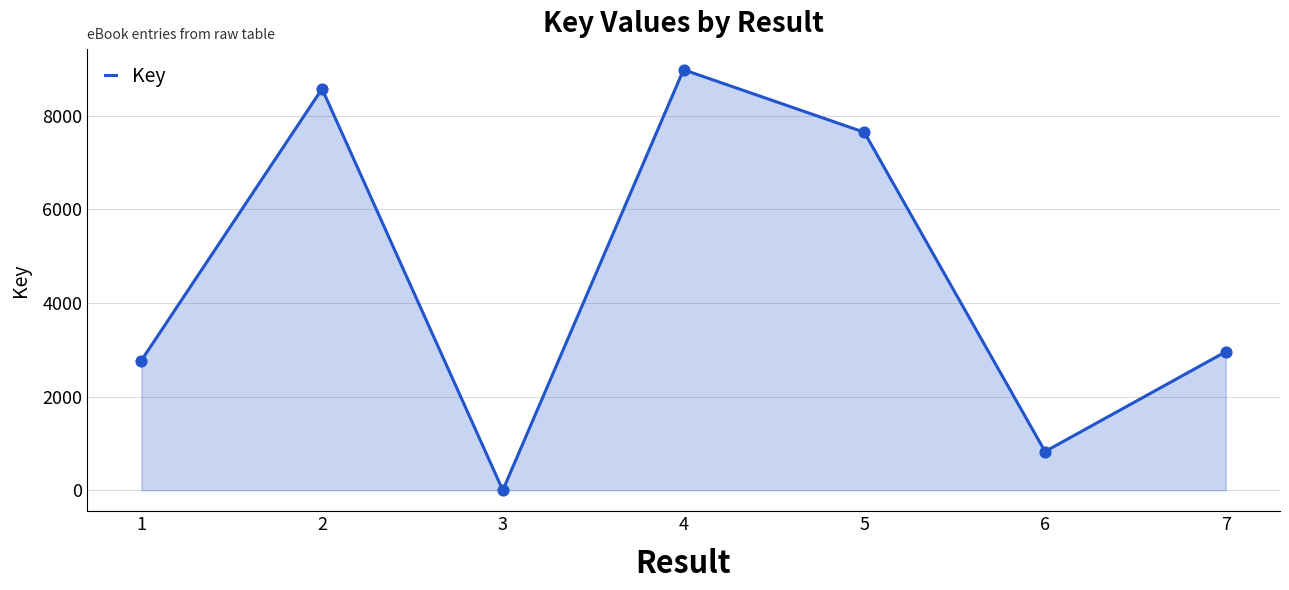

Between 4 and 1, which is larger?

4